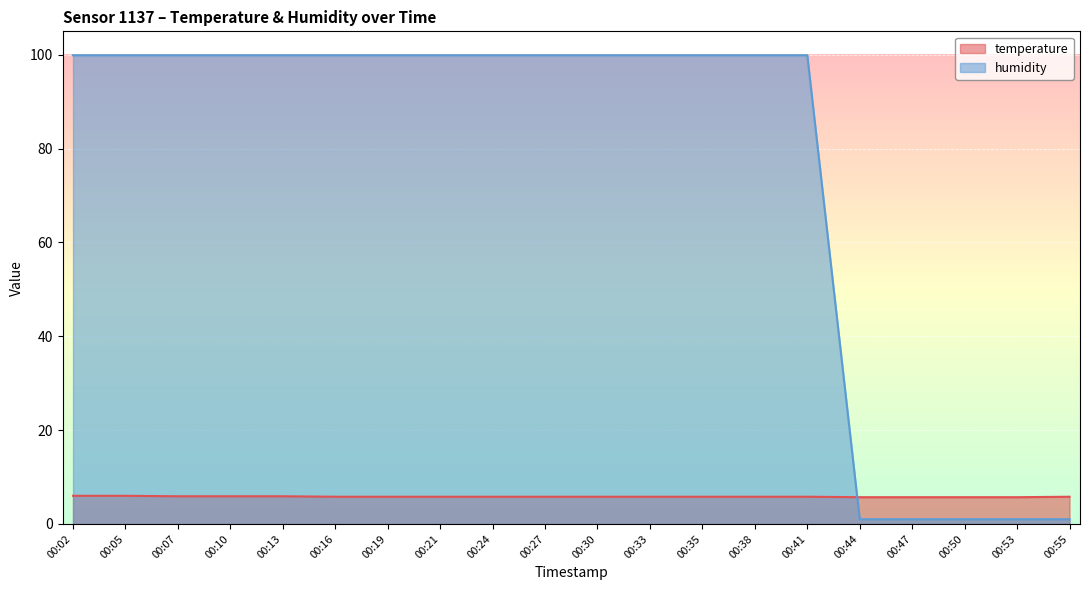

Which category has the lowest value in the temperature series?

00:44